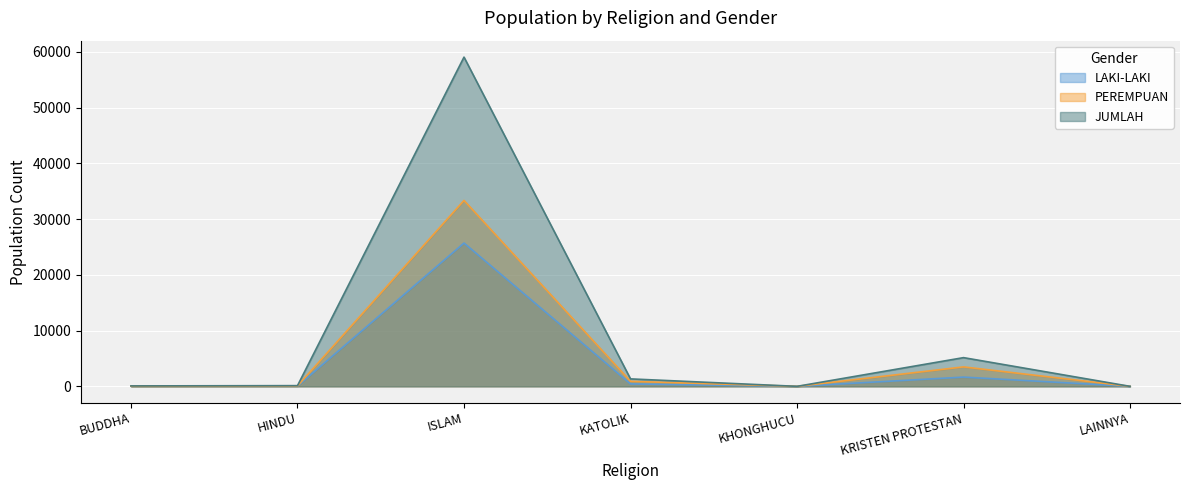

What is the sum of the PEREMPUAN values at BUDDHA and ISLAM?

33402